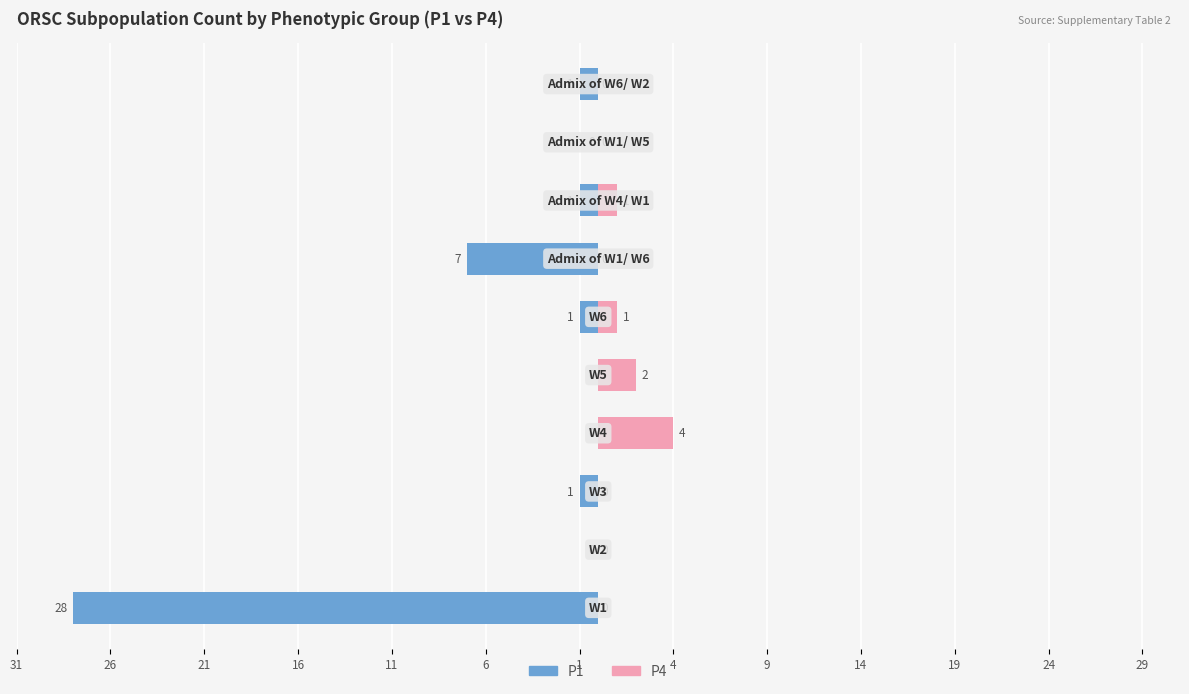

Does the chart contain stacked bars?

No